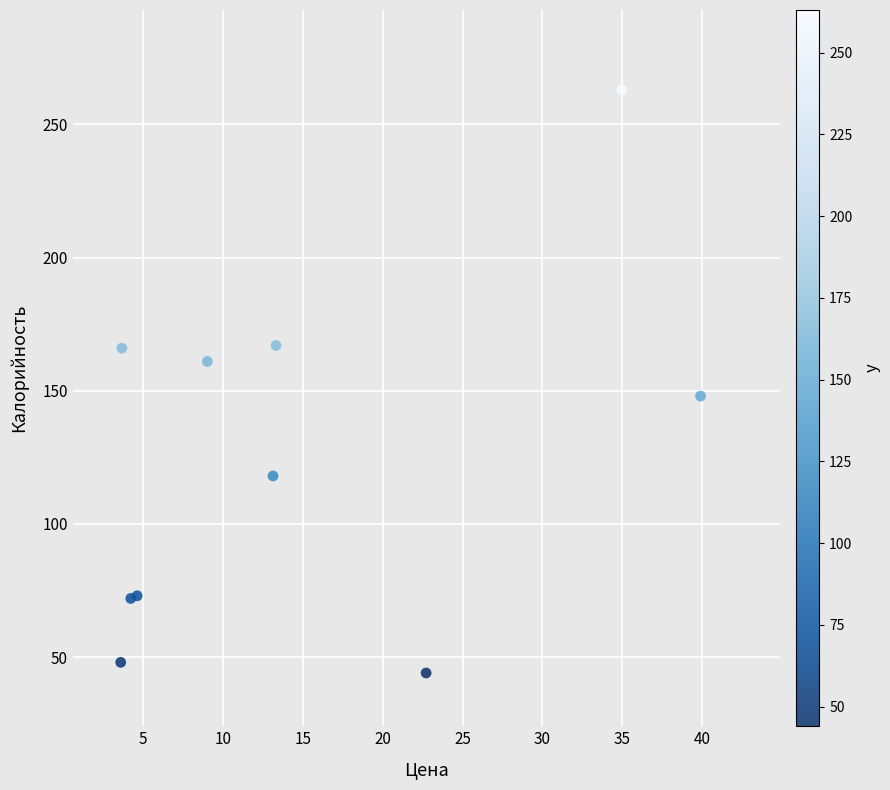

What Y value in the scatter plot is closest to 153?

148